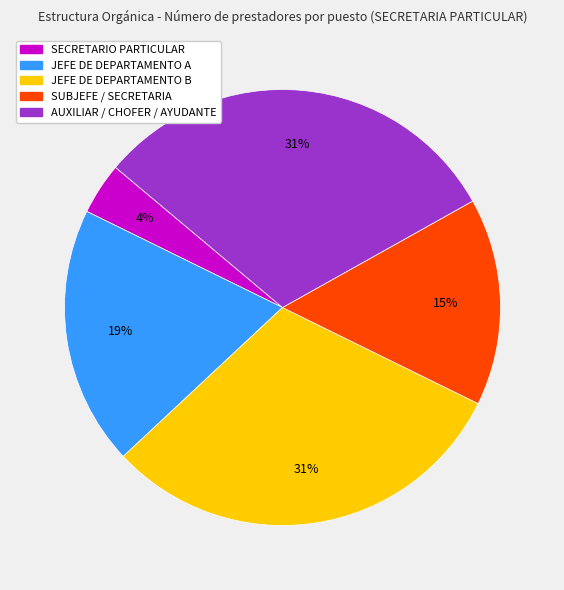

Is there any slice that represents more than half of the pie?

No